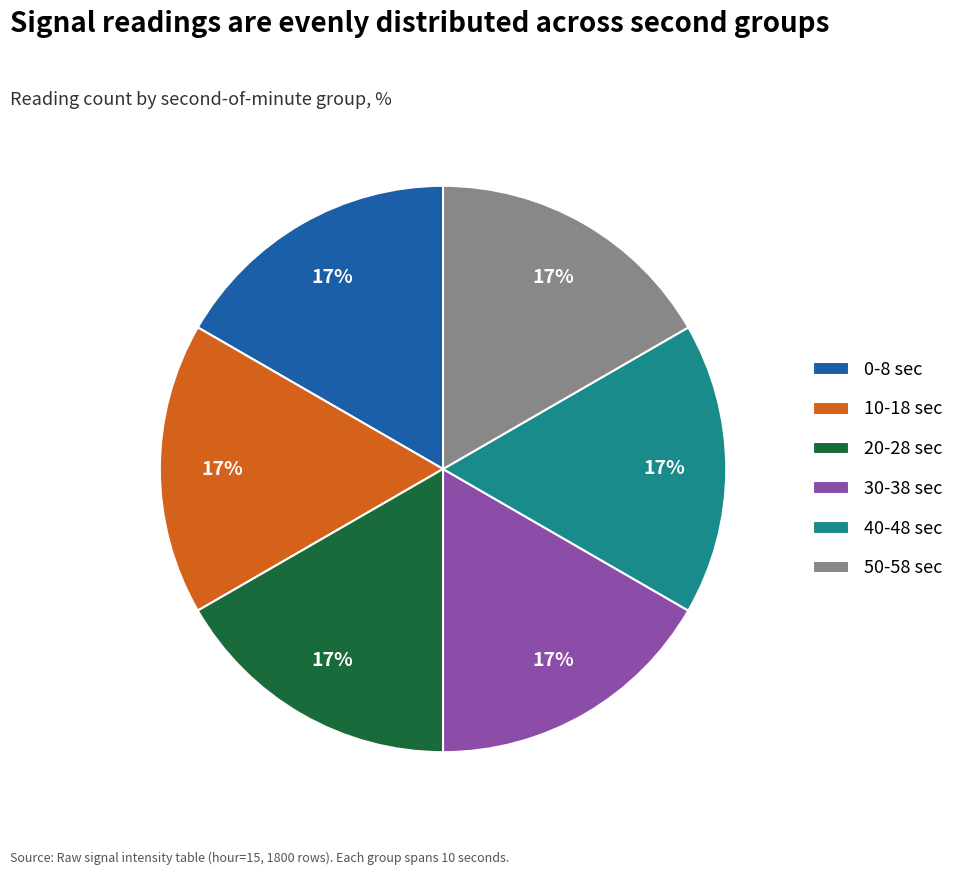

To the nearest percent, what is the combined percentage of 10-18 sec and 0-8 sec?

33%